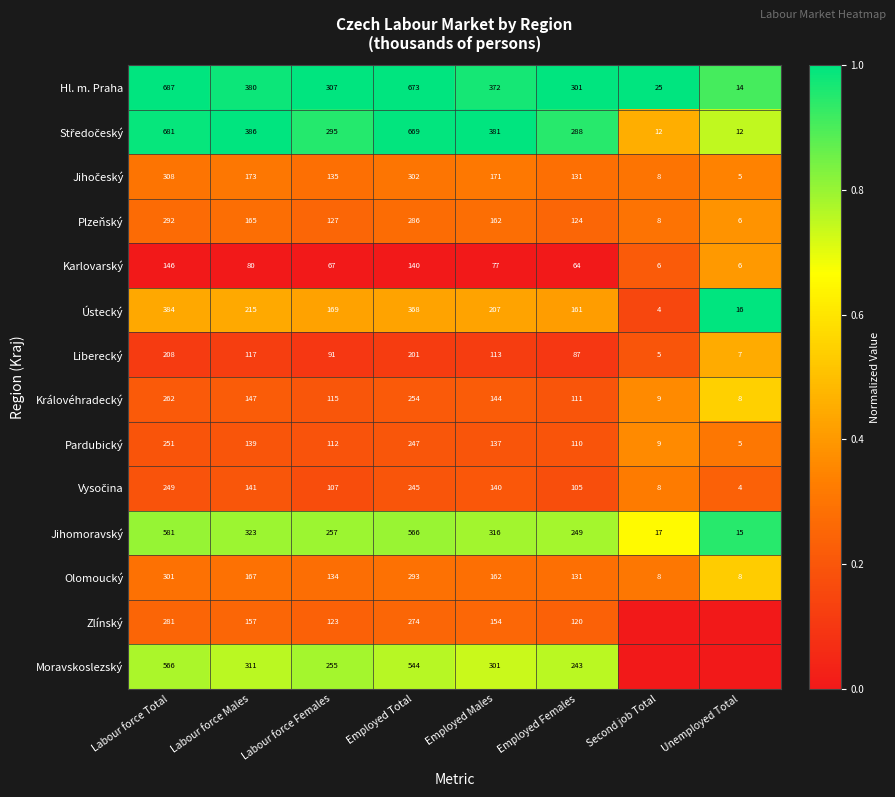

True or false: Liberecký has a value of 279 at Employed Total.

False